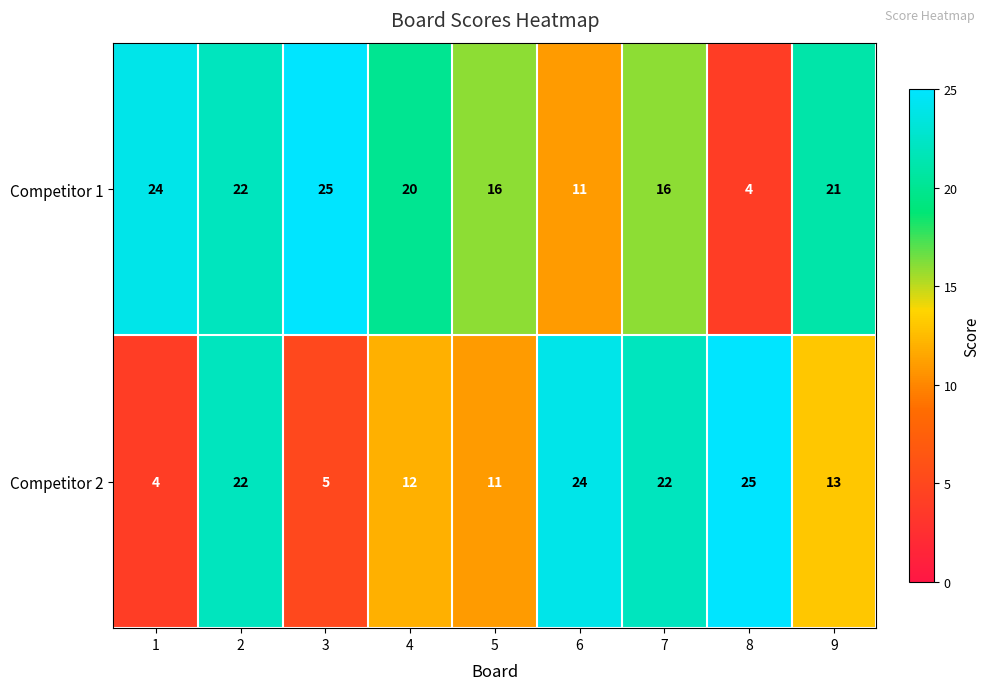

Which series has the largest total across all categories?

Competitor 1